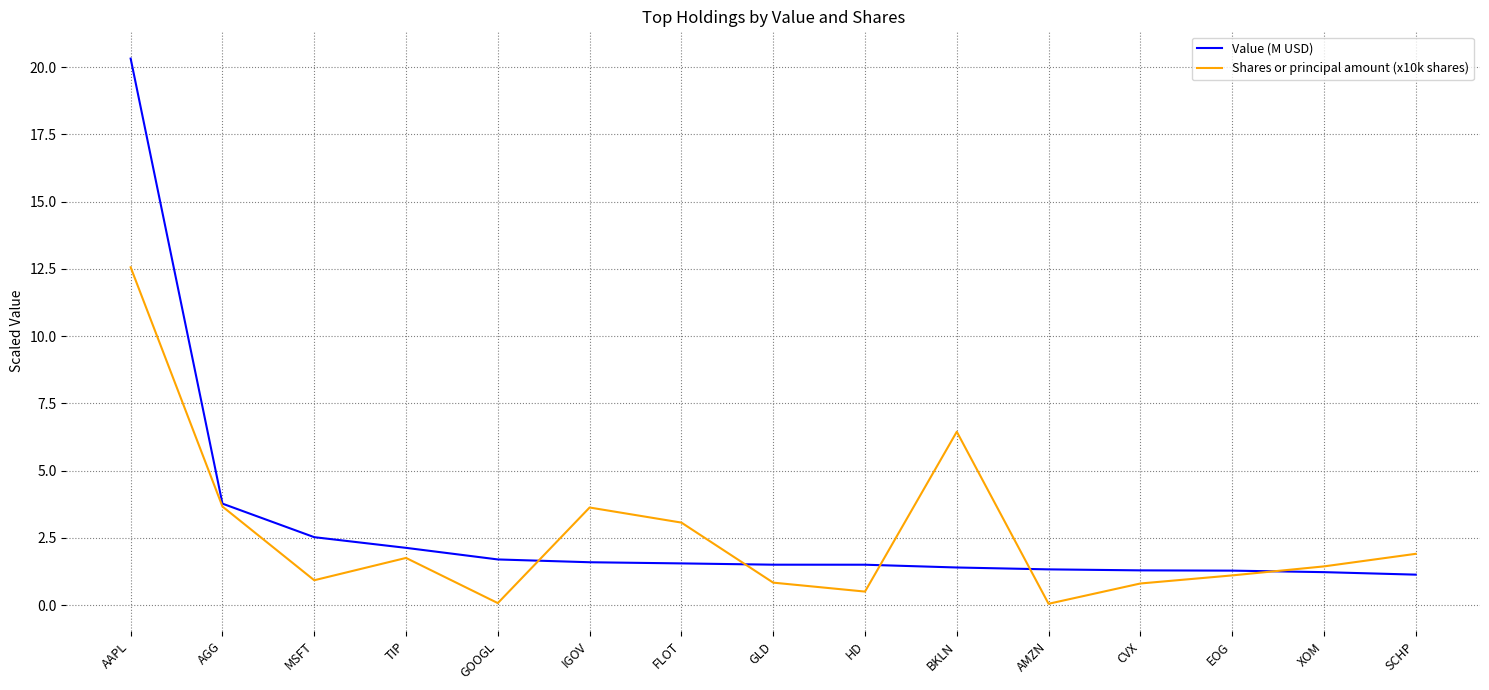

Which category has the highest value across all series?

AAPL